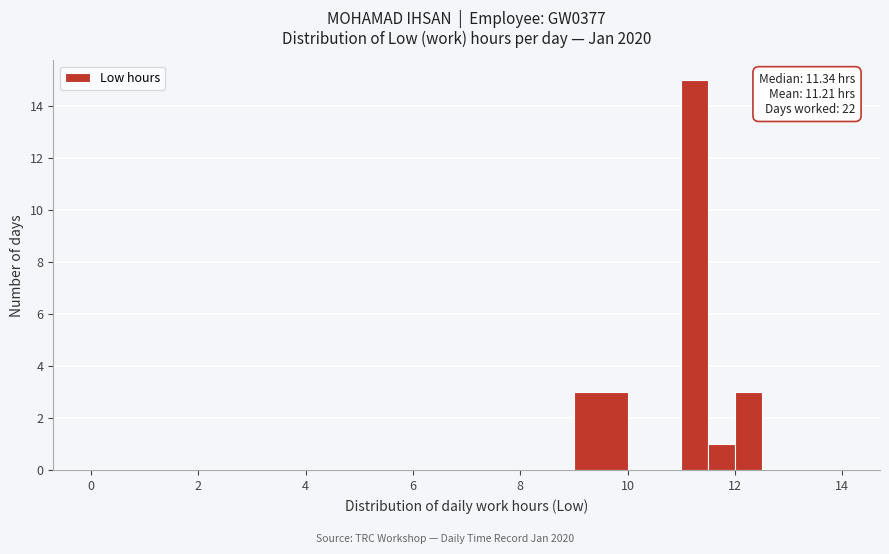

Read against the x-axis, roughly where is the centre of the tallest bar?

11.2